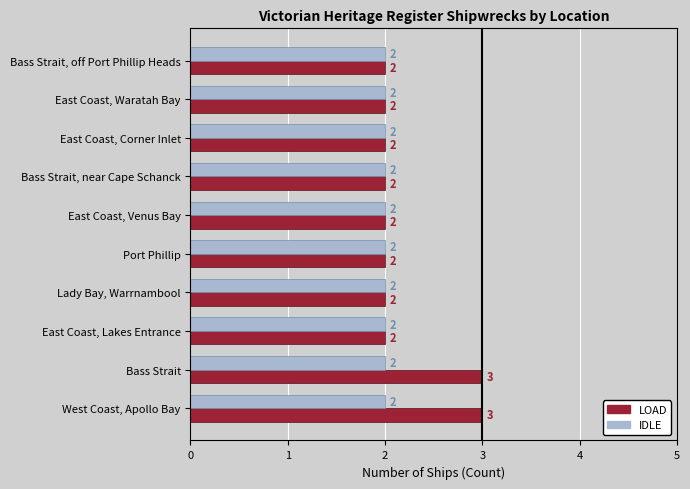

Which series has the widest spread of values?

LOAD